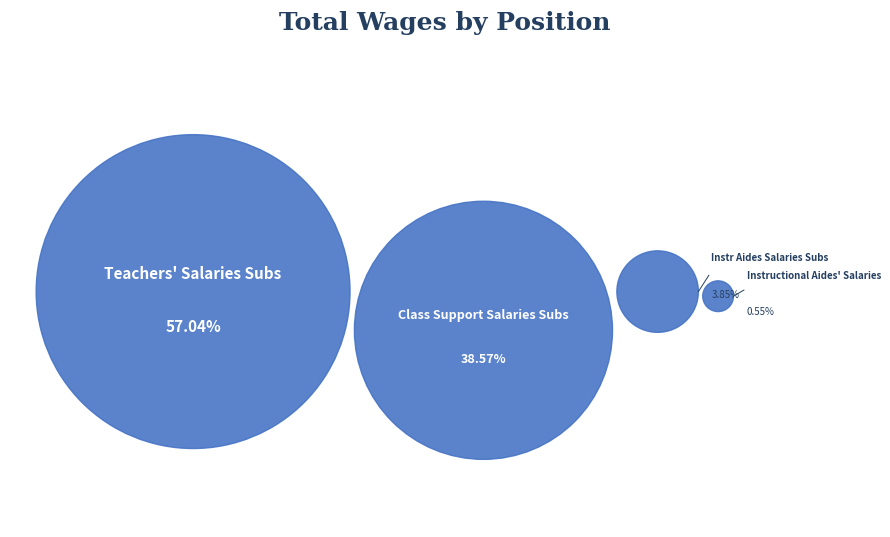

Is it true that Instr Aides Salaries Subs is 4% of the pie?

True